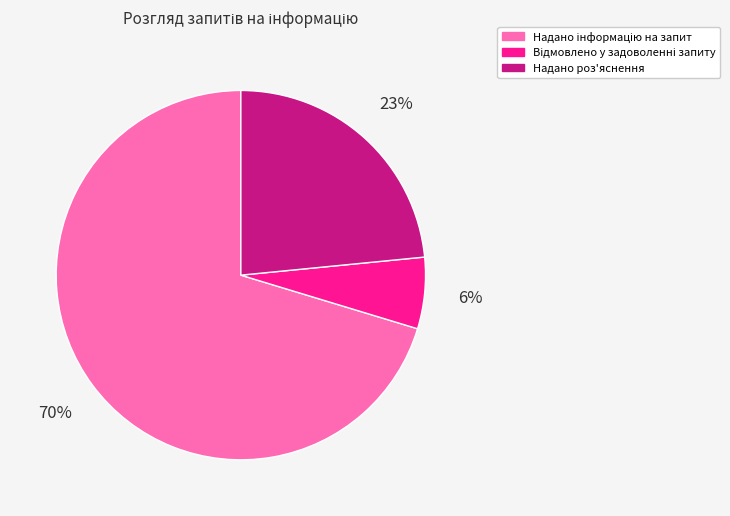

Is there any slice that represents more than half of the pie?

Yes